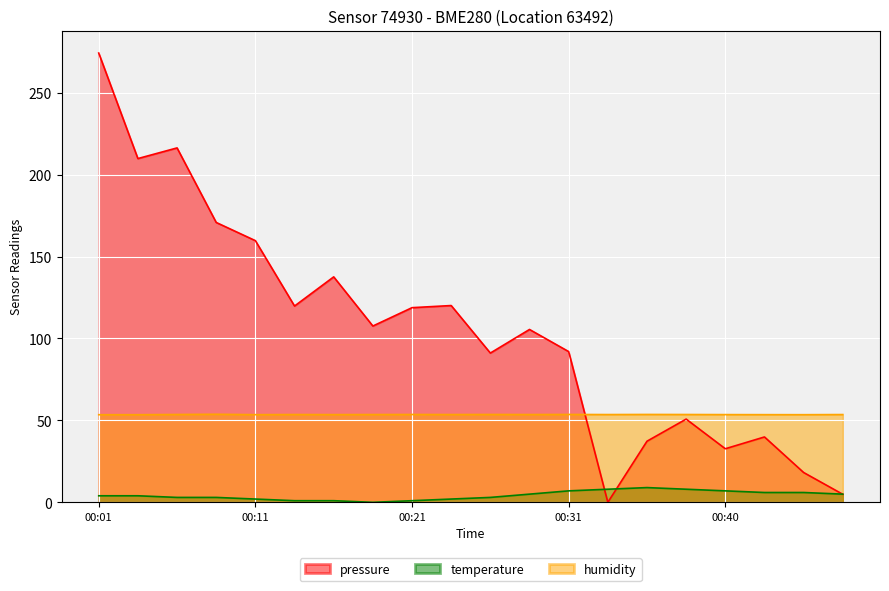

How many categories are shown in the chart?

20